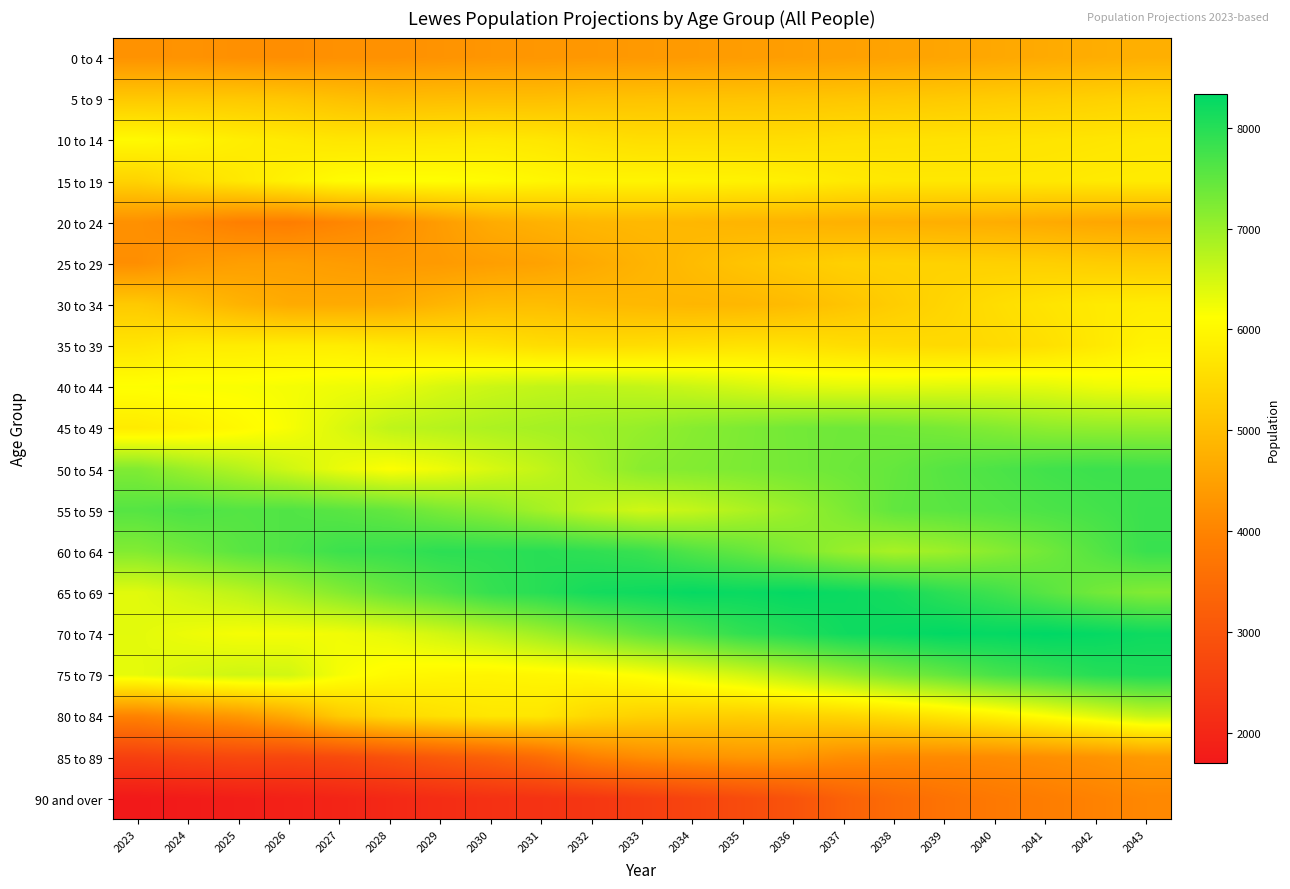

List the series in order of their peak value, highest first.

70 to 74, 65 to 69, 75 to 79, 60 to 64, 55 to 59, 50 to 54, 45 to 49, 40 to 44, 80 to 84, 15 to 19, 10 to 14, 35 to 39, 30 to 34, 5 to 9, 25 to 29, 20 to 24, 0 to 4, 85 to 89, 90 and over